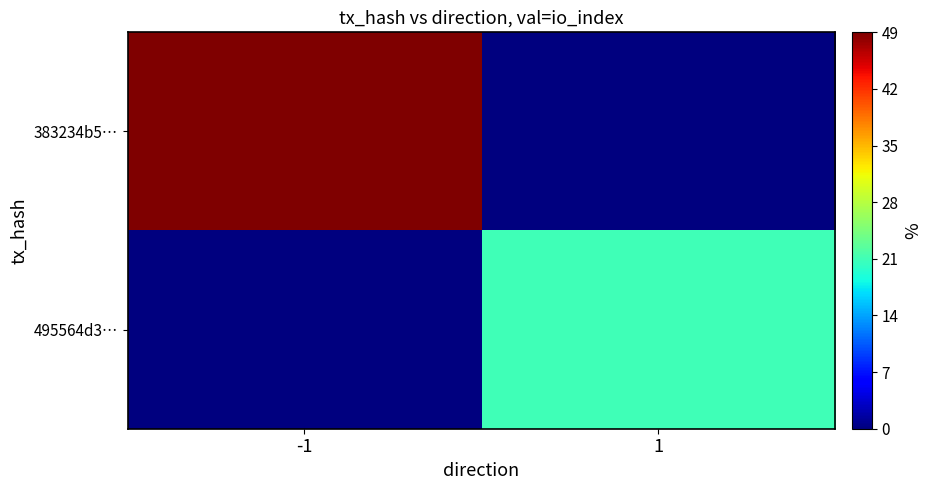

At how many categories does at least one series exceed 1?

2